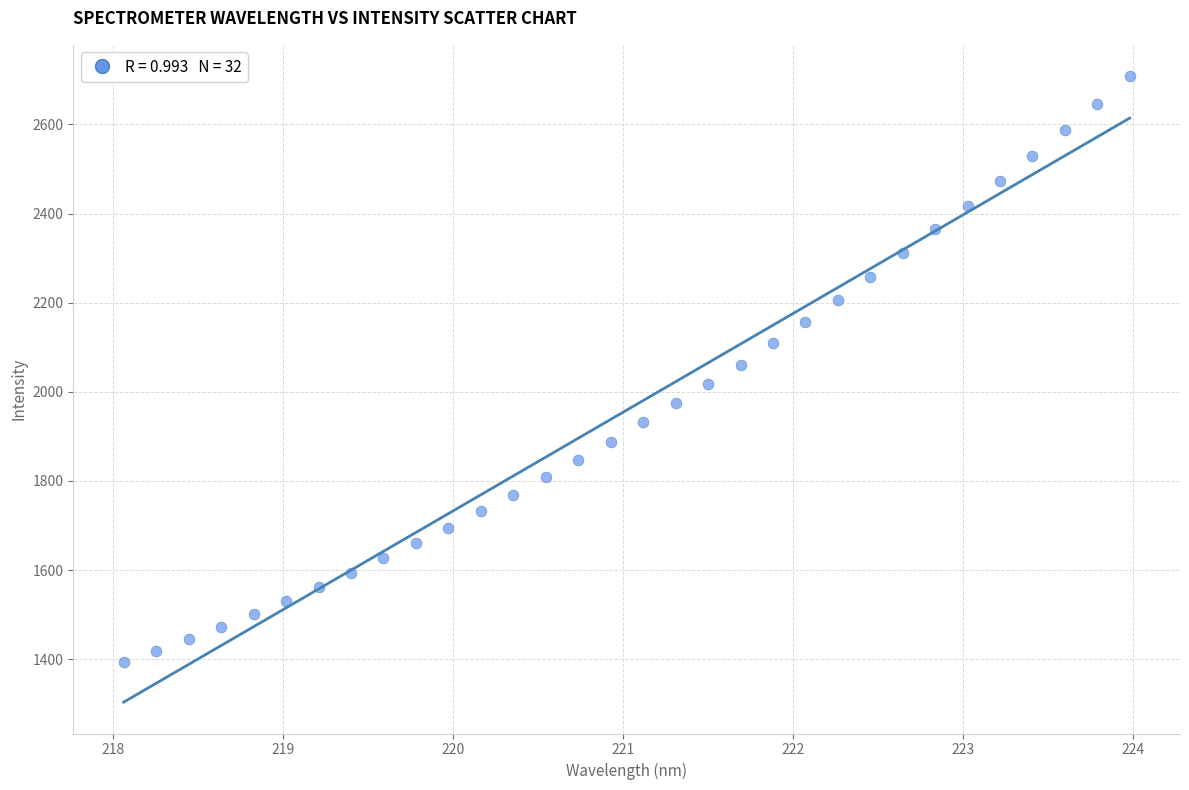

What is the range of Y values (max minus min)?

1314.9